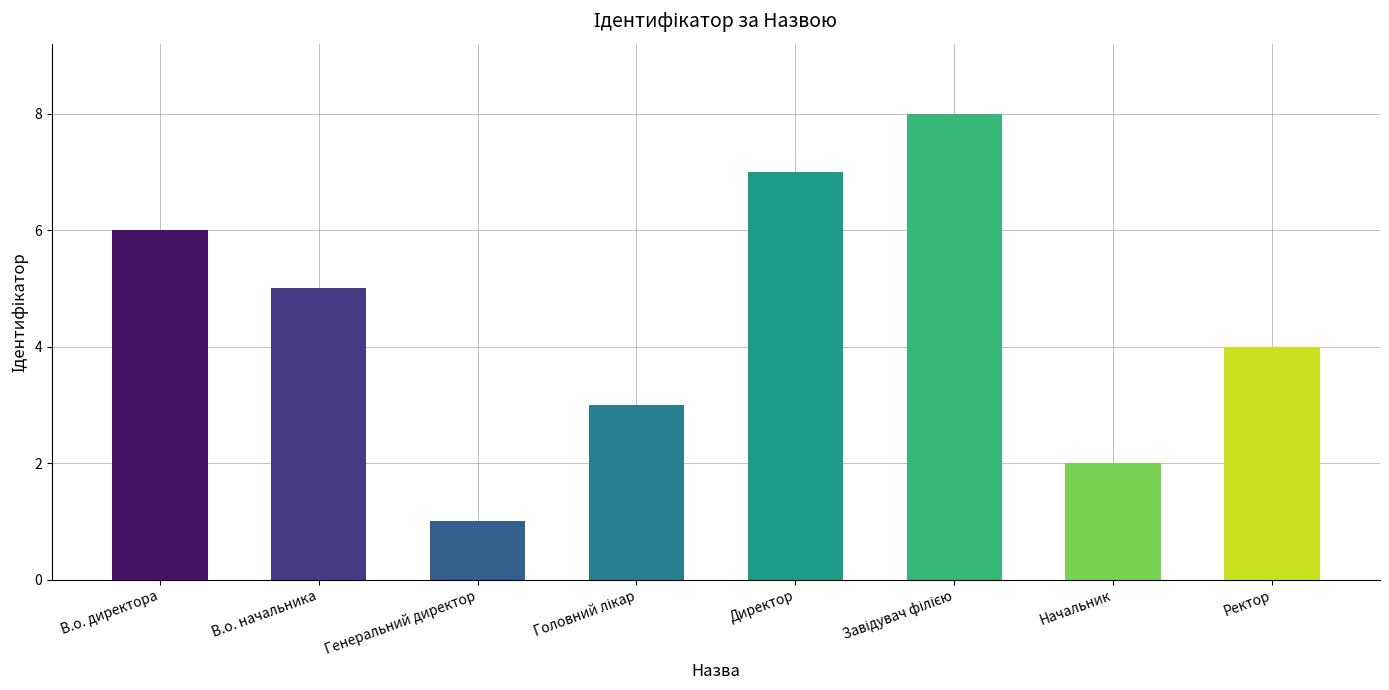

The value at Ректор is 4. True or false?

True